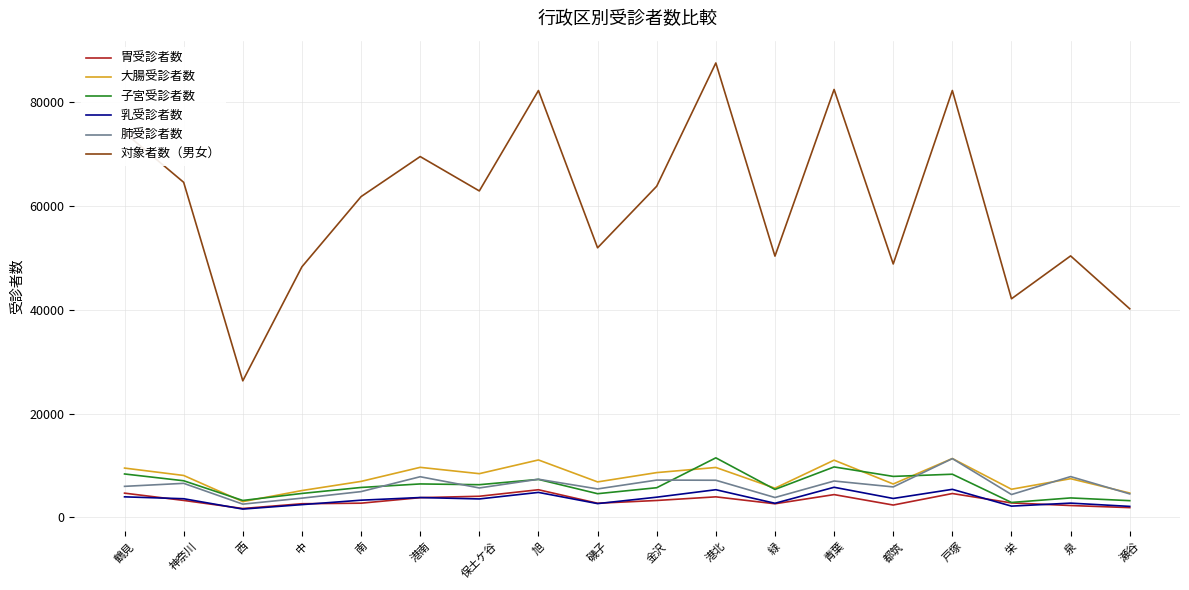

Which category has the highest value across all series?

港北